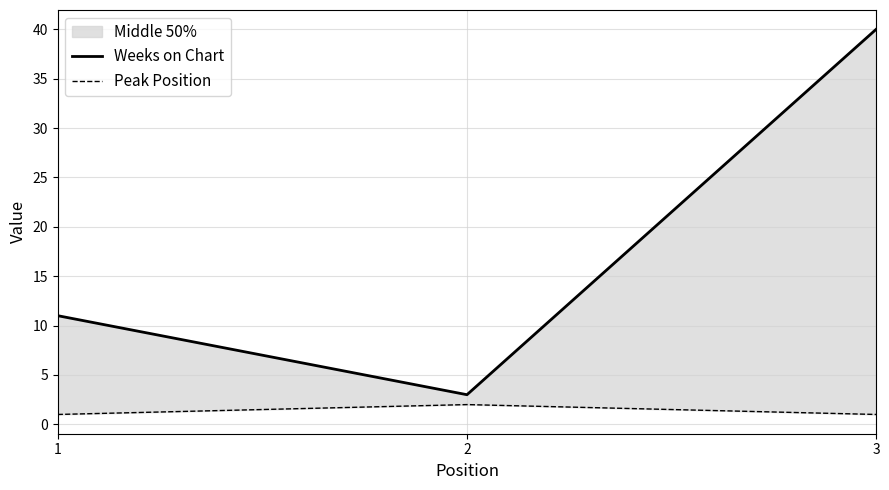

Reading left to right, list all the values displayed in this chart.

Weeks on Chart: 1=11	2=3	3=40
Peak Position: 1=1	2=2	3=1